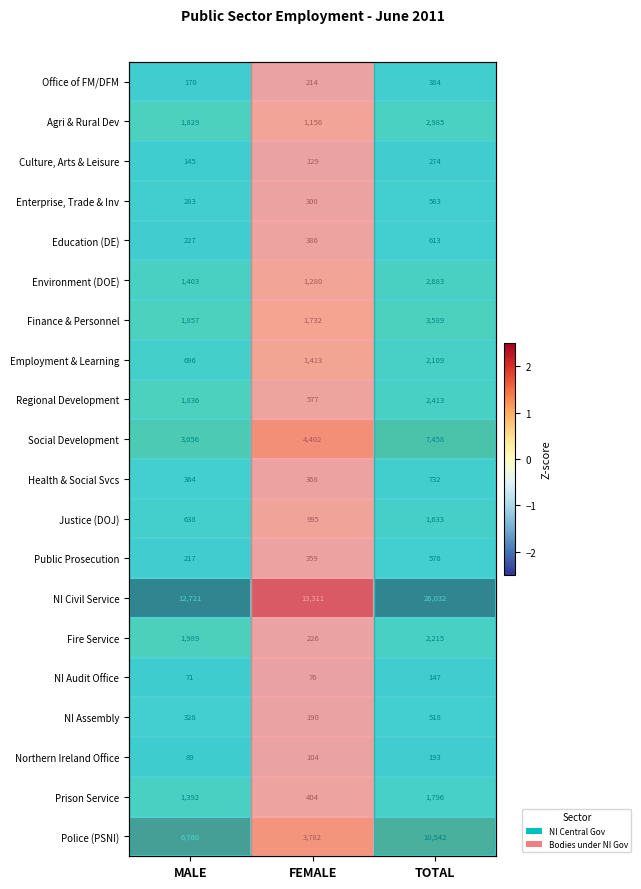

The value of NI Audit Office at MALE is -0.2. True or false?

False